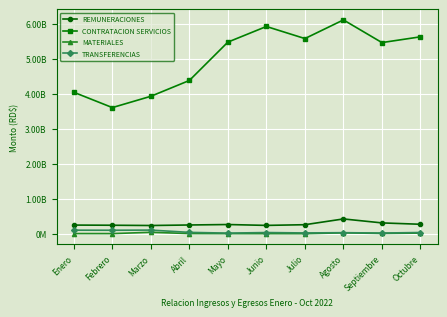

True or false: MATERIALES and CONTRATACION SERVICIOS cross at least once.

False